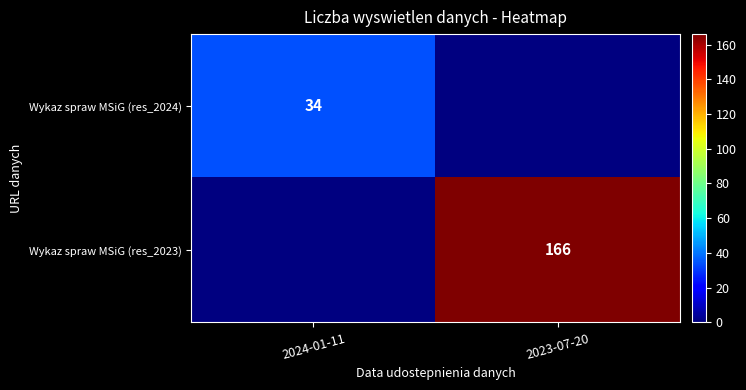

Count the number of categories in the chart.

2